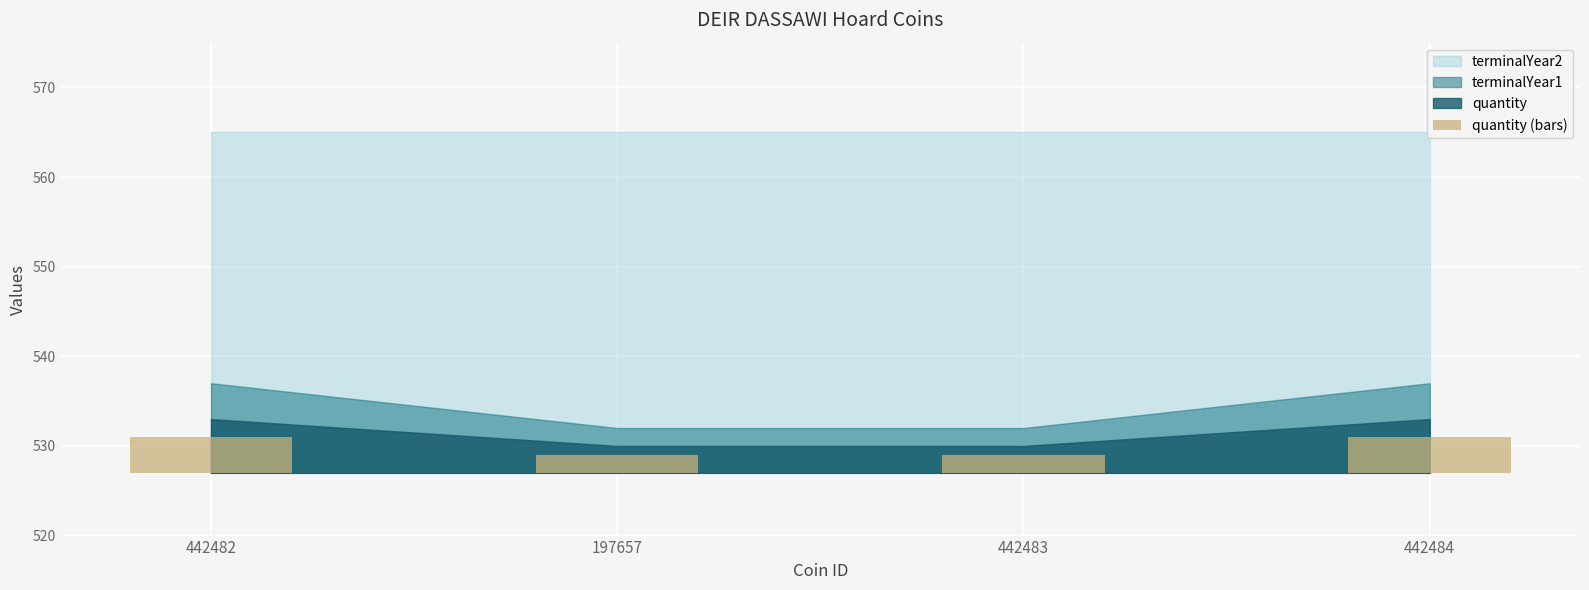

Reading right to left, transcribe all the data shown in this chart.

442484=4	442483=2	197657=2	442482=4